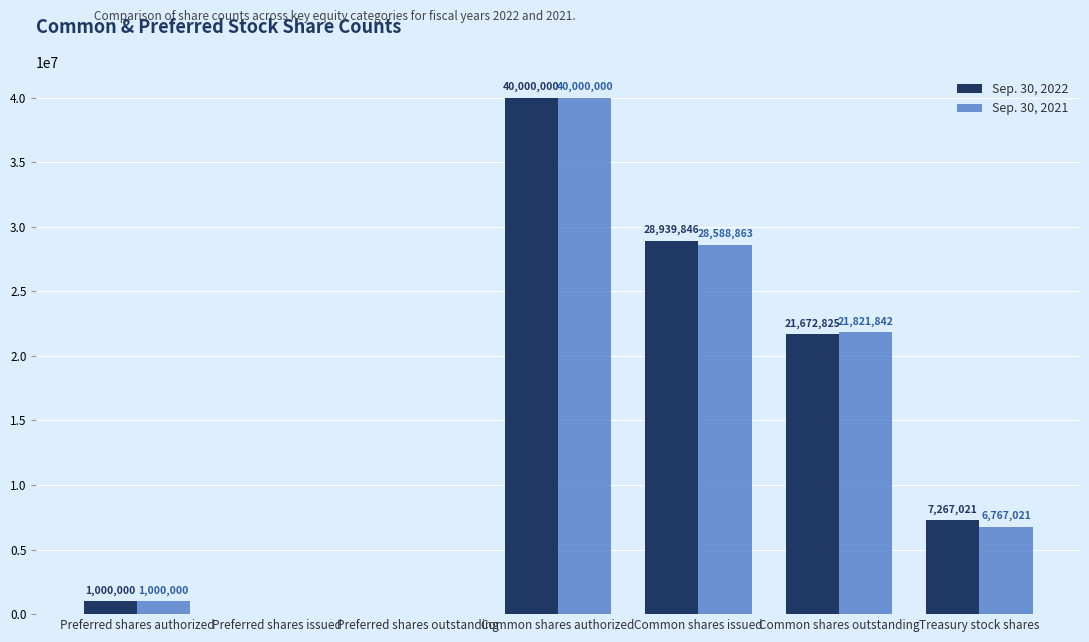

What is the total value across all series at Treasury stock shares?

14034042